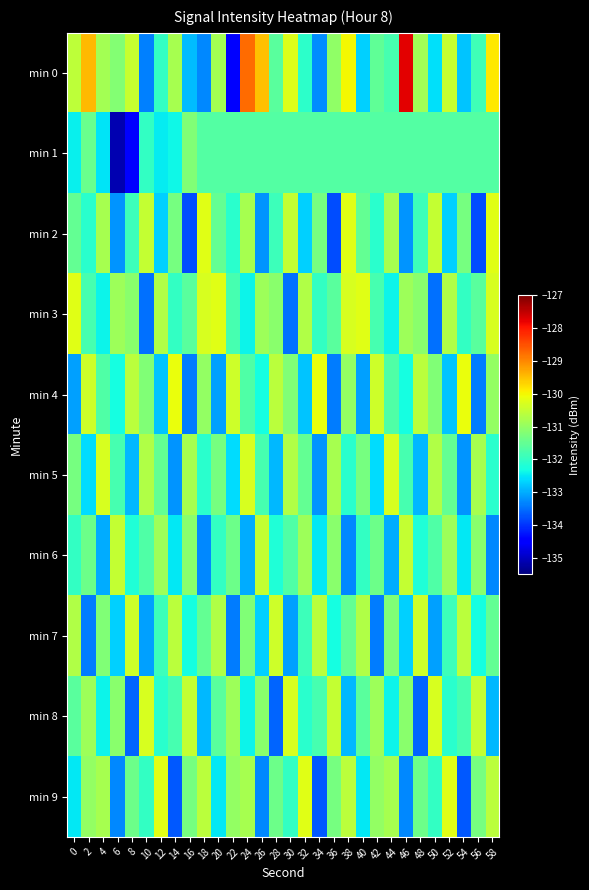

What is the smallest value displayed?

-135.1